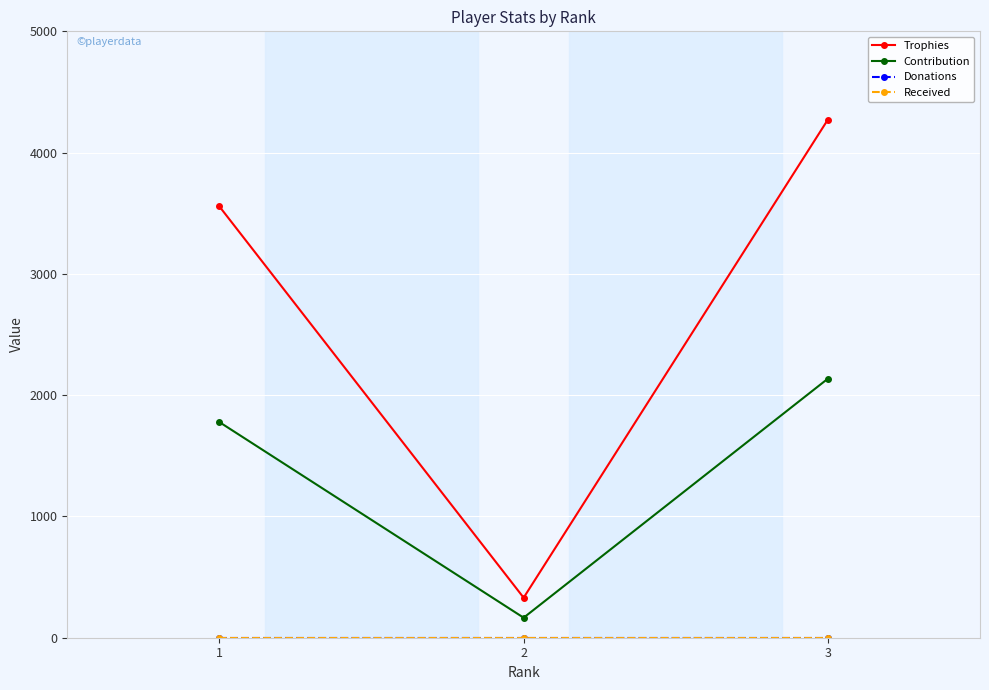

What is the total value across all series at 1?

5334